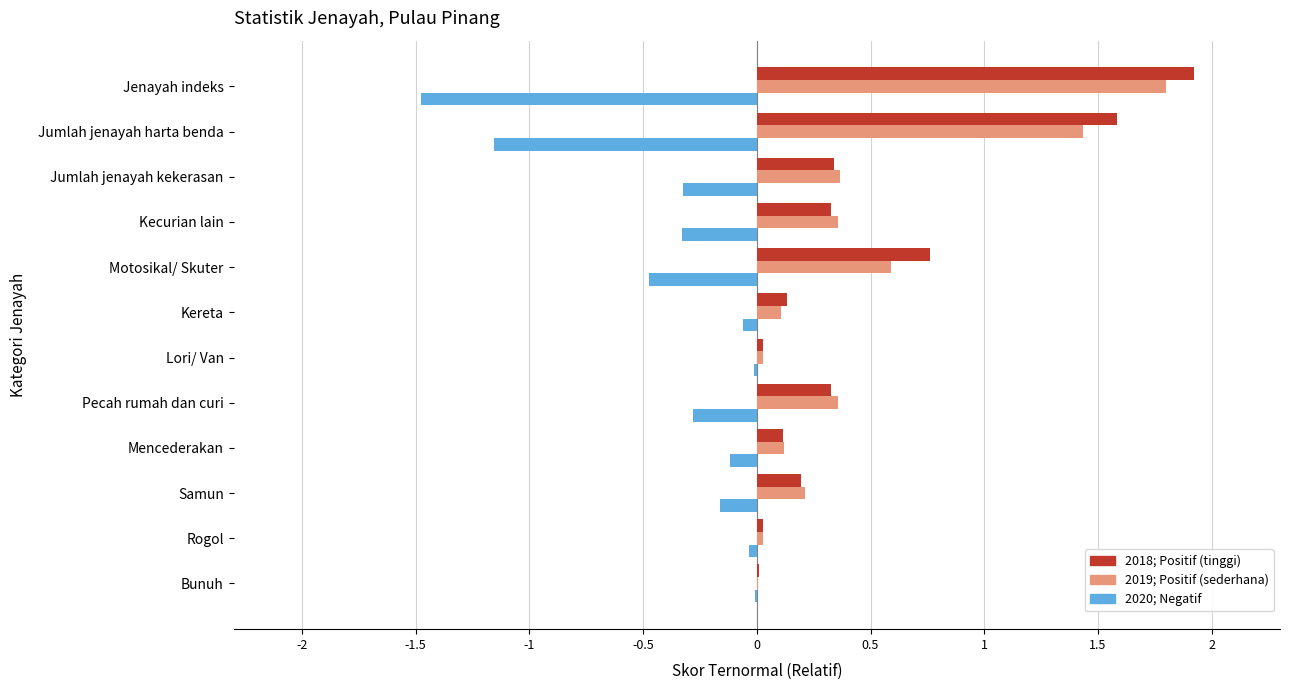

What is the total value across all series at Kecurian lain?

0.4